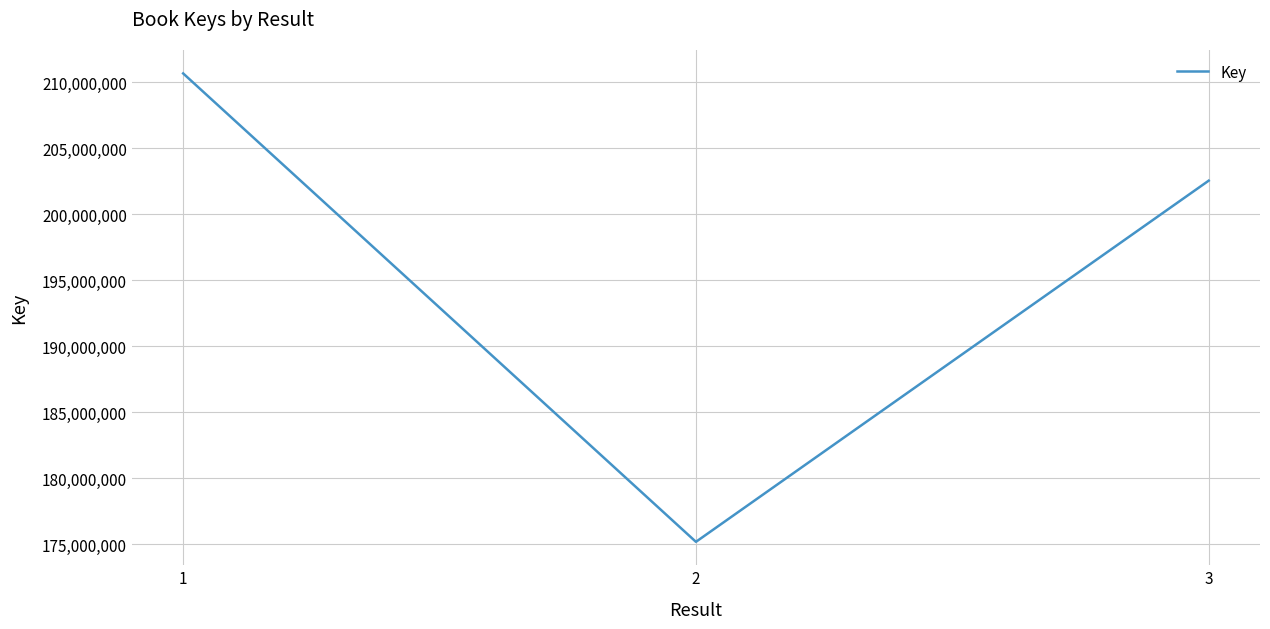

Rank the categories by value from highest to lowest.

1, 3, 2